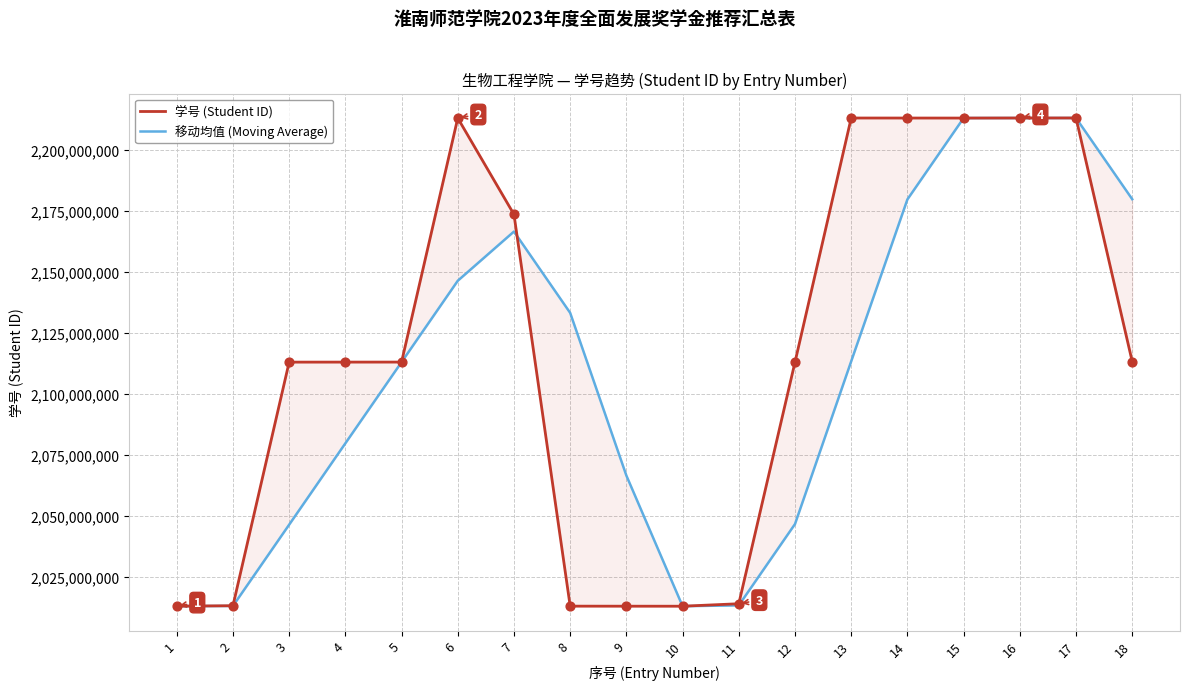

Which series has the largest total across all categories?

学号 (Student ID)